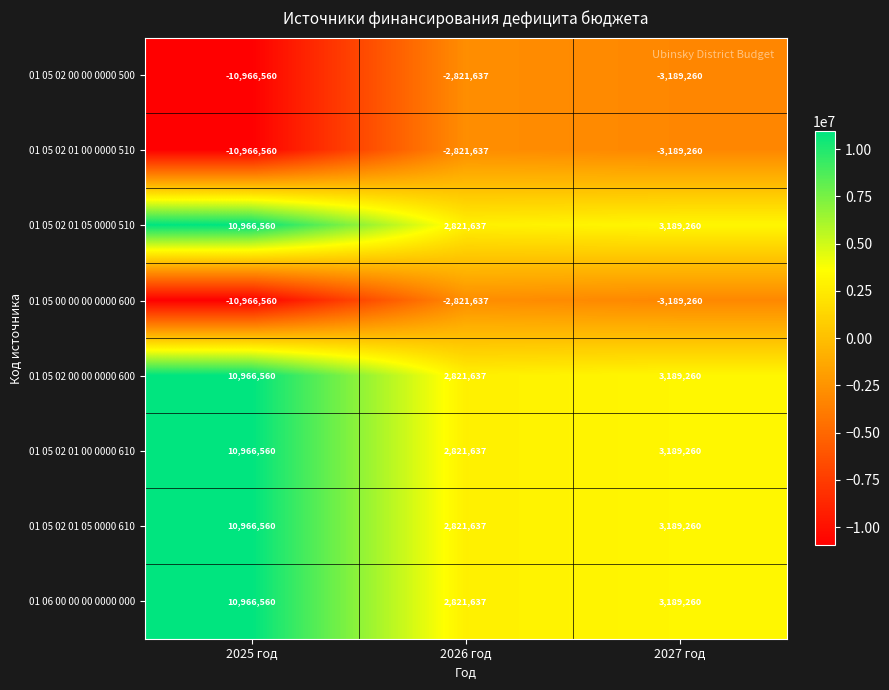

What is the average value of the 01 05 02 01 05 0000 610 series?

5659152